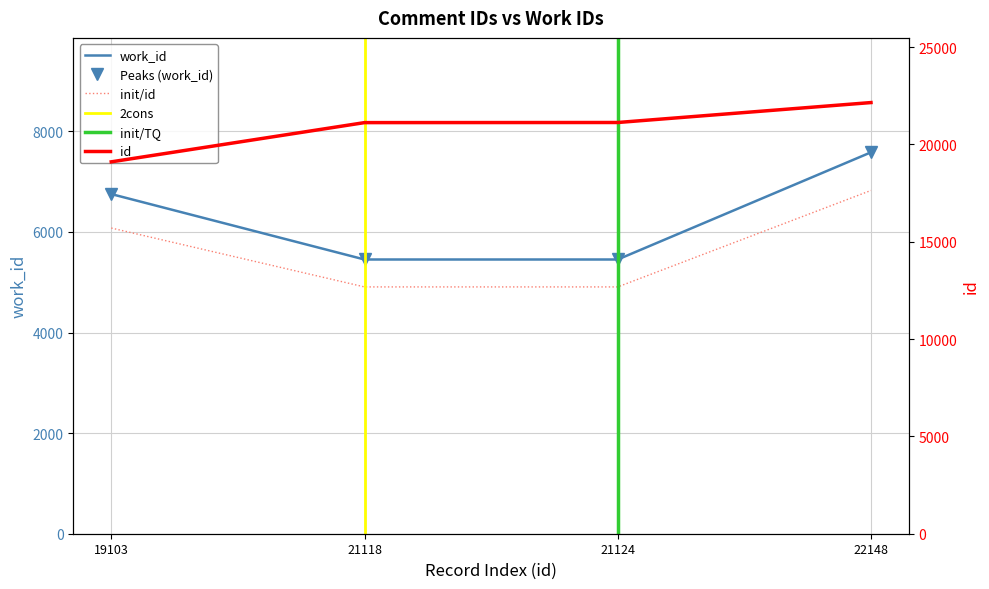

What is the difference between the maximum and second lowest values in the work_id series?

2131